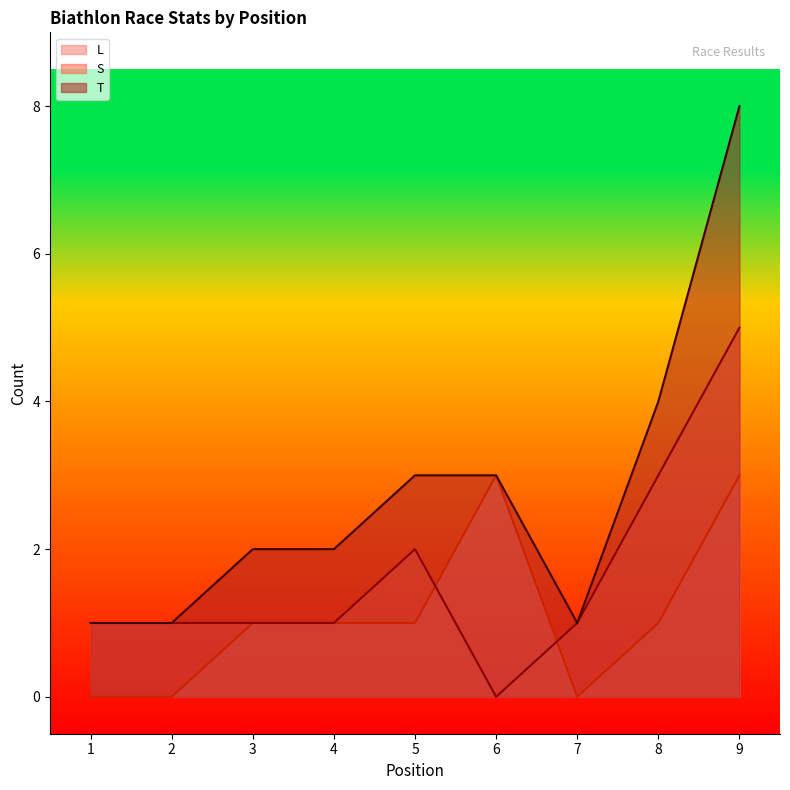

True or false: T has a value of 3 at 9.

False